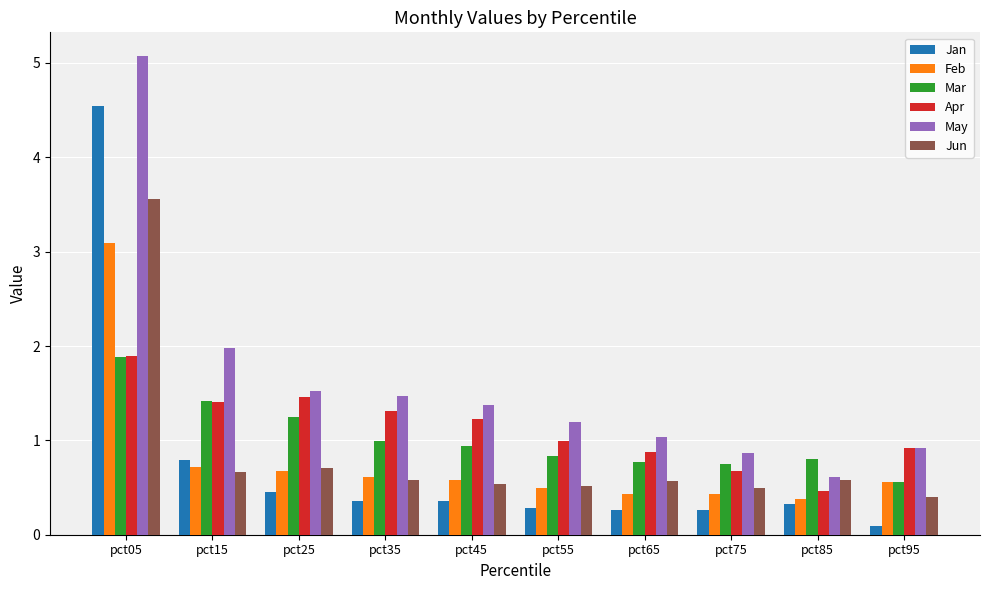

What is the spread (max minus min) of values at pct55?

0.9